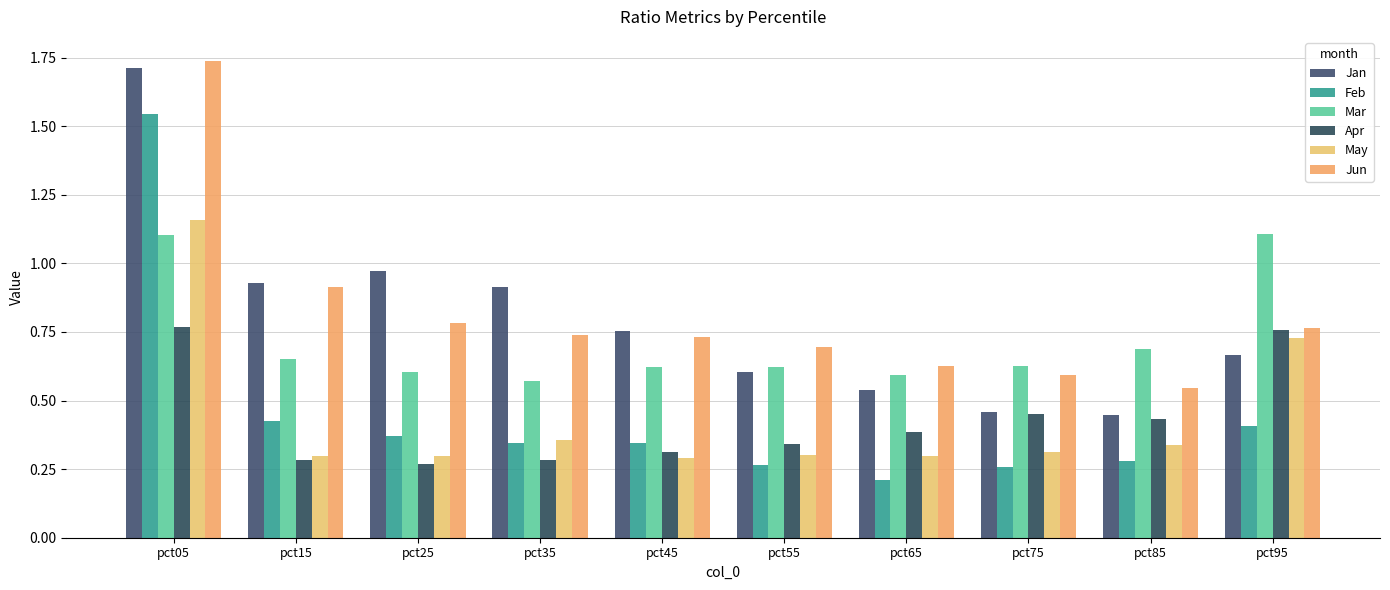

List the series in order of their peak value, lowest first.

Apr, Mar, May, Feb, Jan, Jun